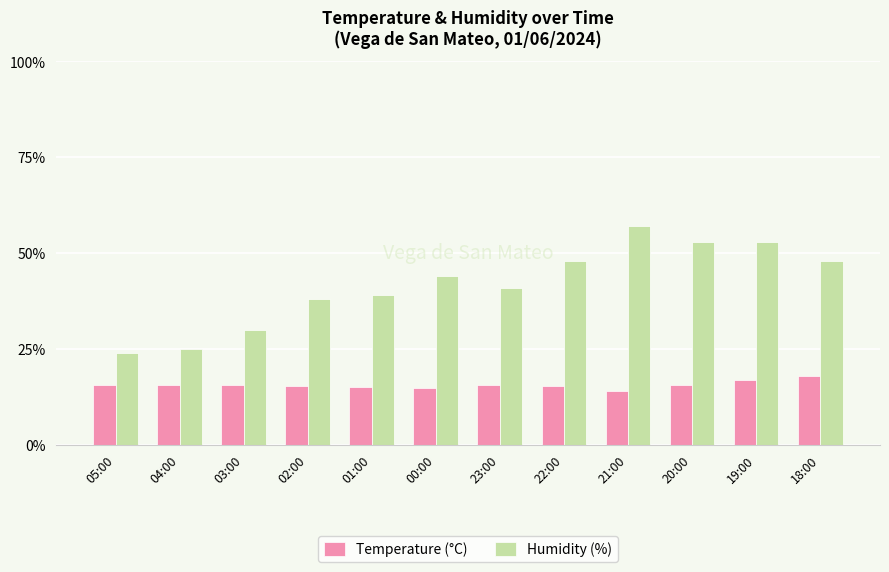

What is the sum of the Temperature (°C) values at 05:00 and 03:00?

31.2